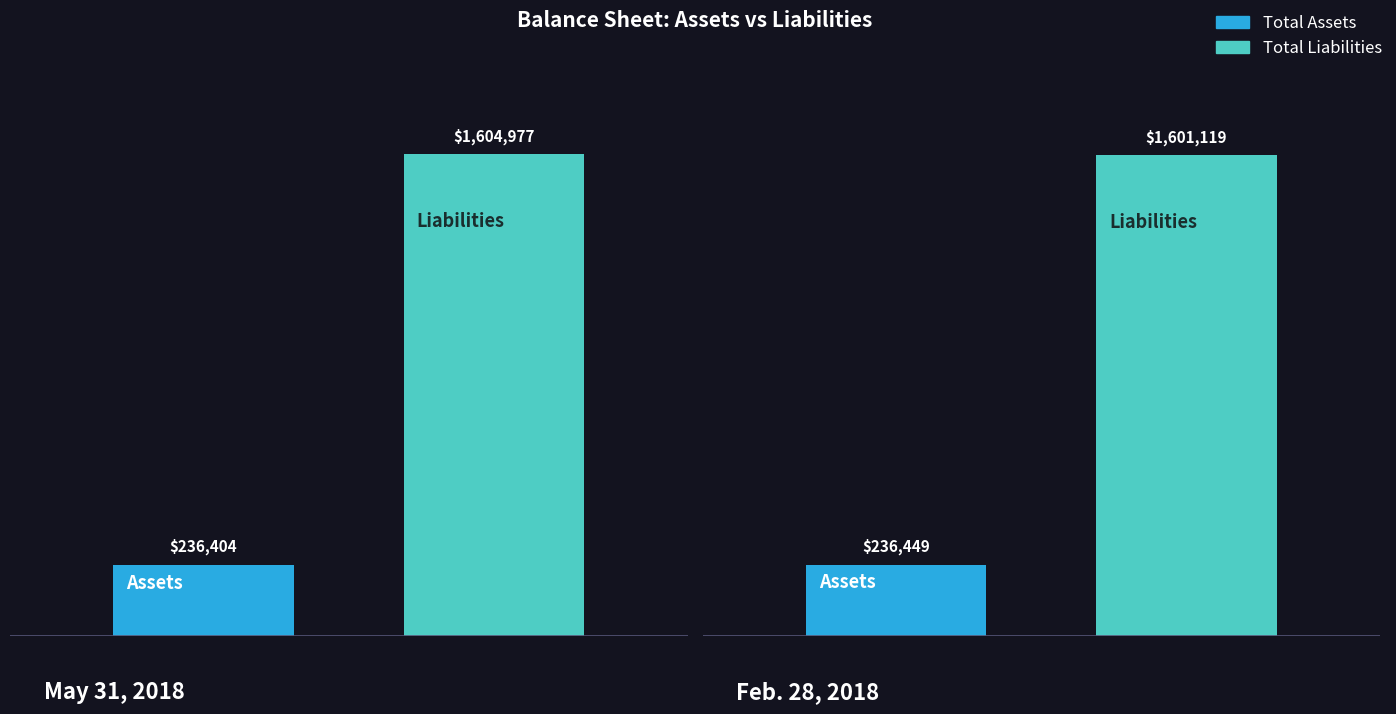

Is the value of Total Assets at Total Liabilities greater than the value of Total Liabilities at Total Liabilities?

No